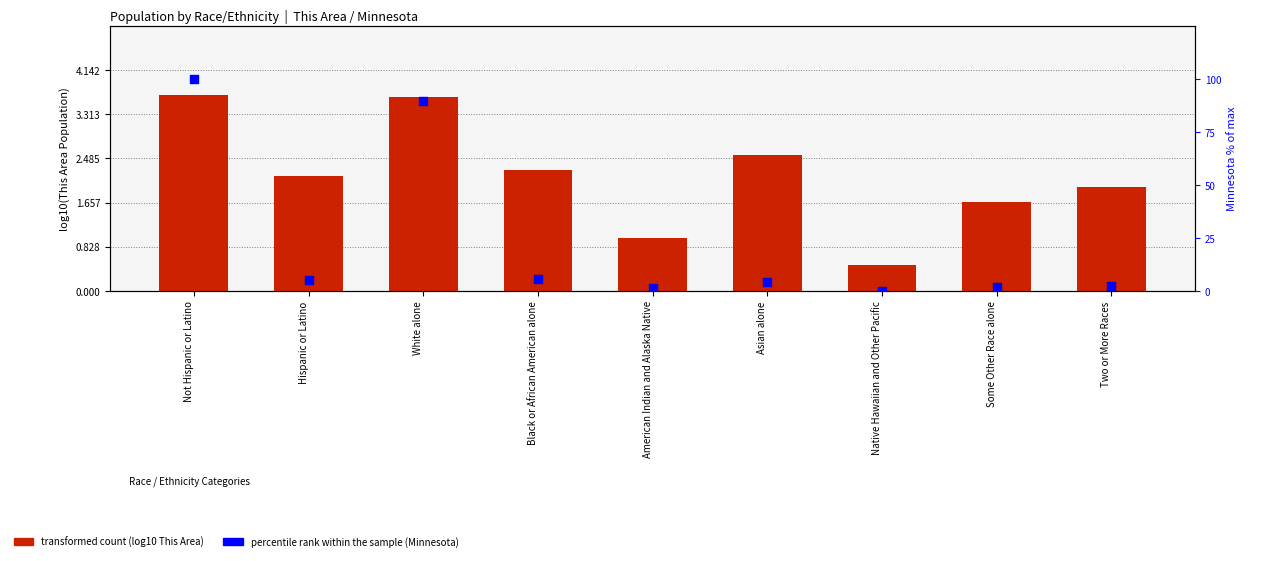

What are all the series names shown in the legend?

transformed count (log10), percentile rank within the sample